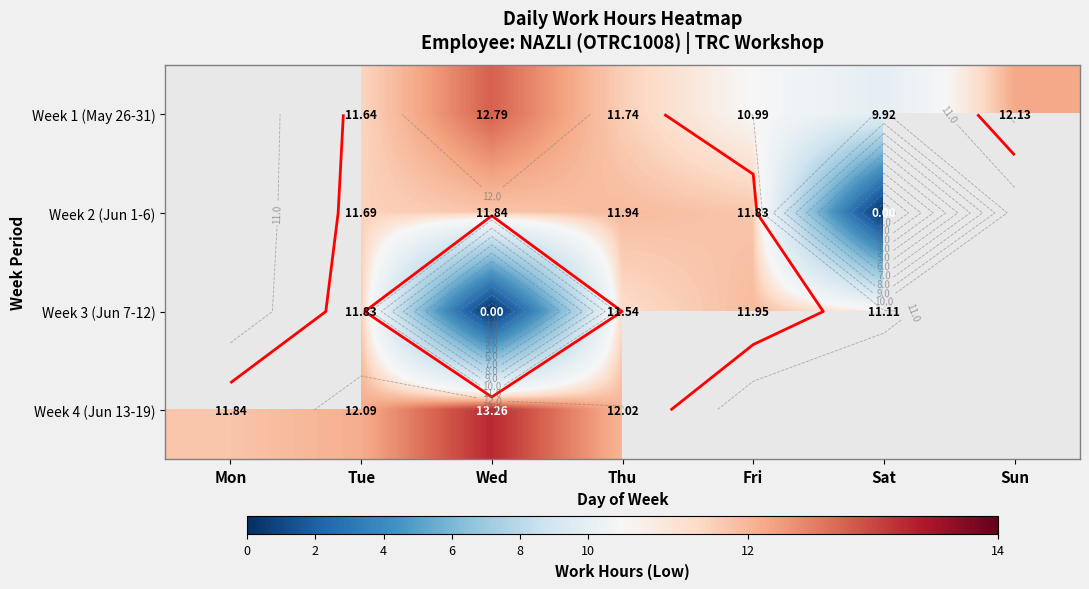

Where does the Week 3 (Jun 7-12) series first go above 11?

Tue